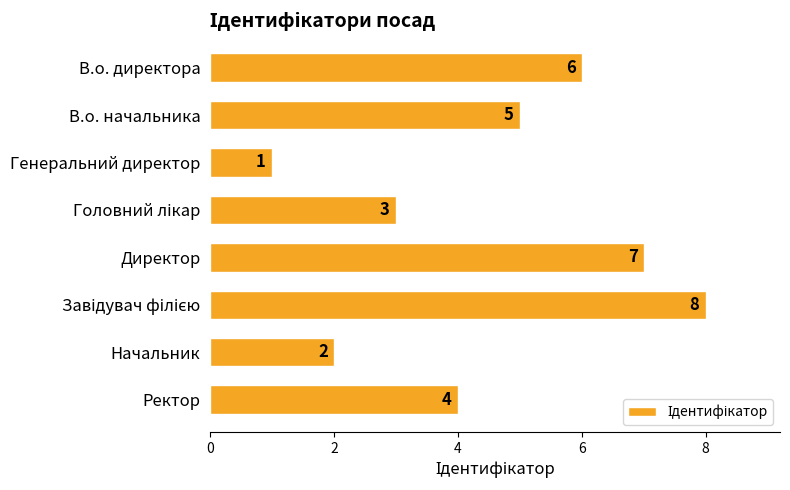

Does the chart contain any negative values?

No